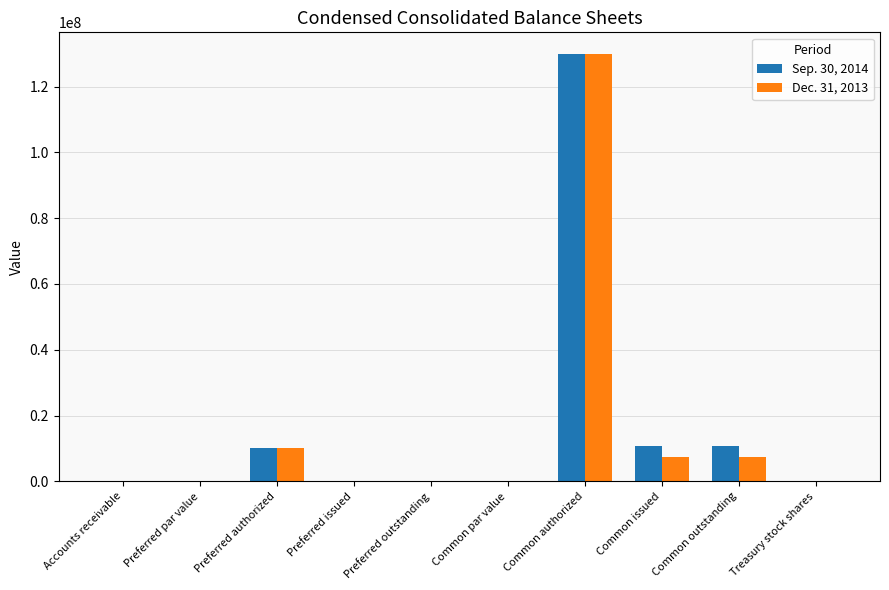

What is the sum of all Sep. 30, 2014 values?

161334163.0